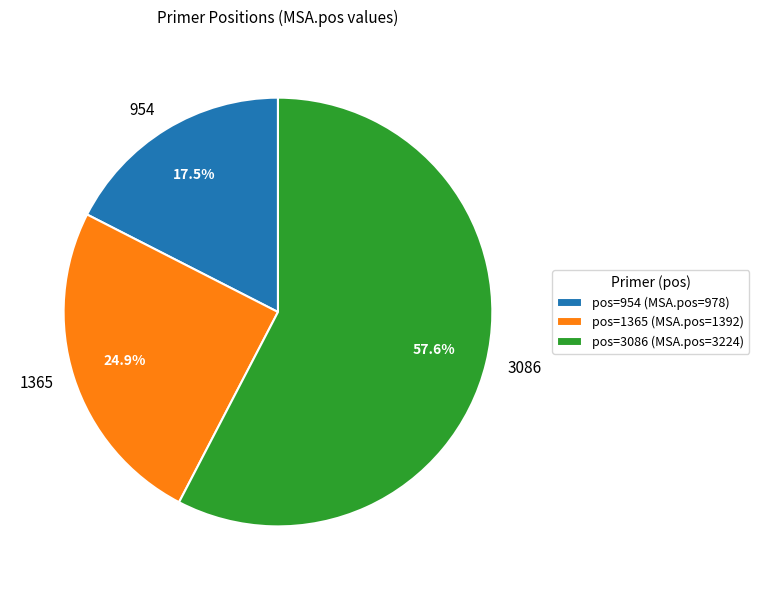

Between 3086 and 1365, which is larger?

3086